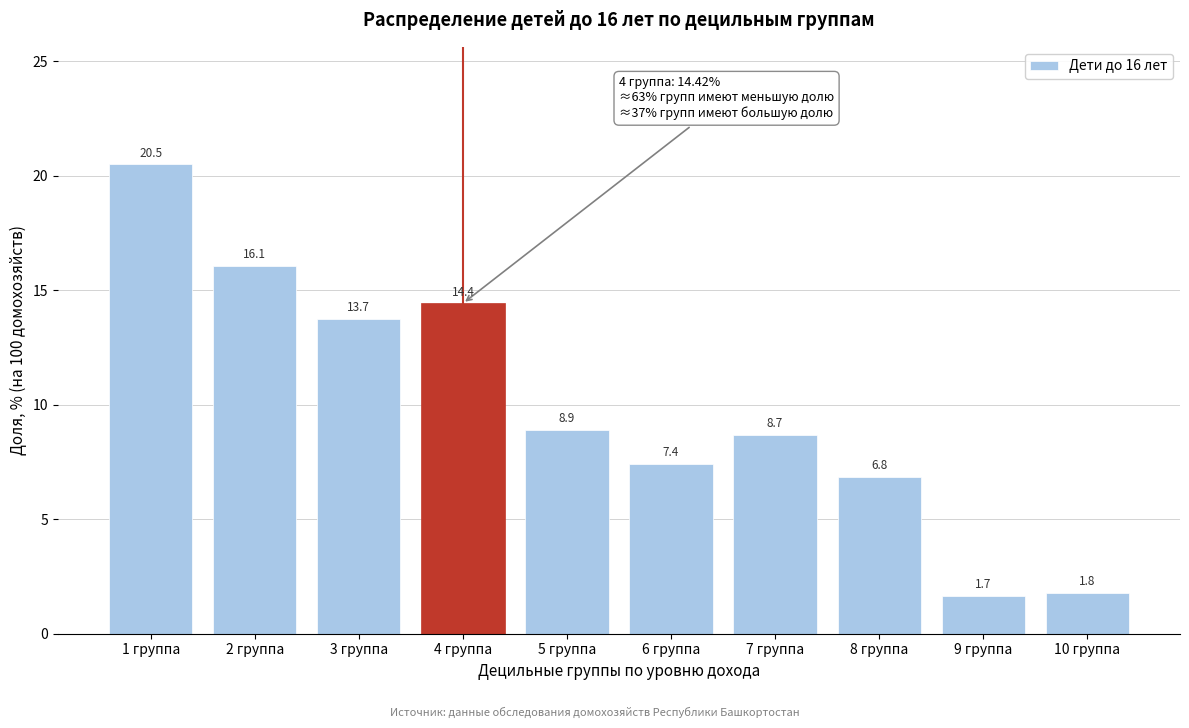

Reading right to left, what are all the values shown in this chart?

1.8	1.7	6.8	8.7	7.4	8.9	14.4	13.7	16.1	20.5